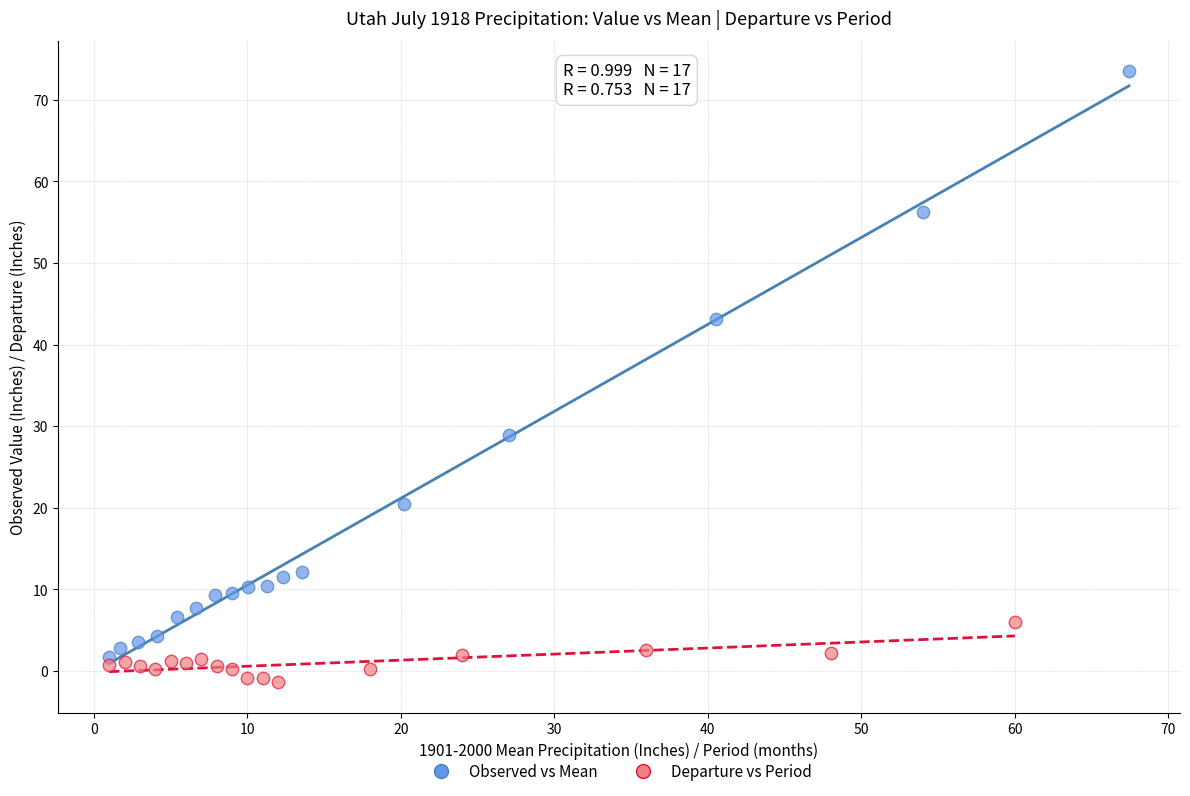

What are all the series names shown in the legend?

Observed vs Mean, Departure vs Period